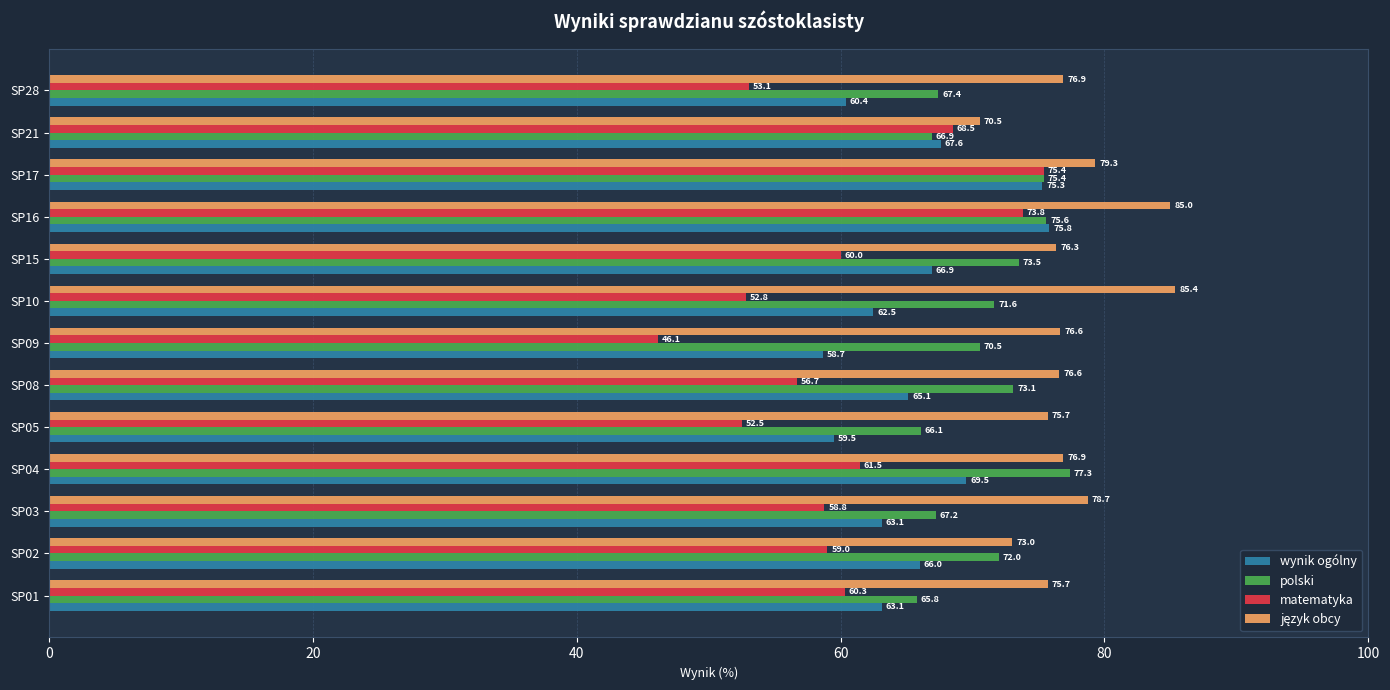

Between SP17 and SP28, which series saw the biggest shift?

matematyka